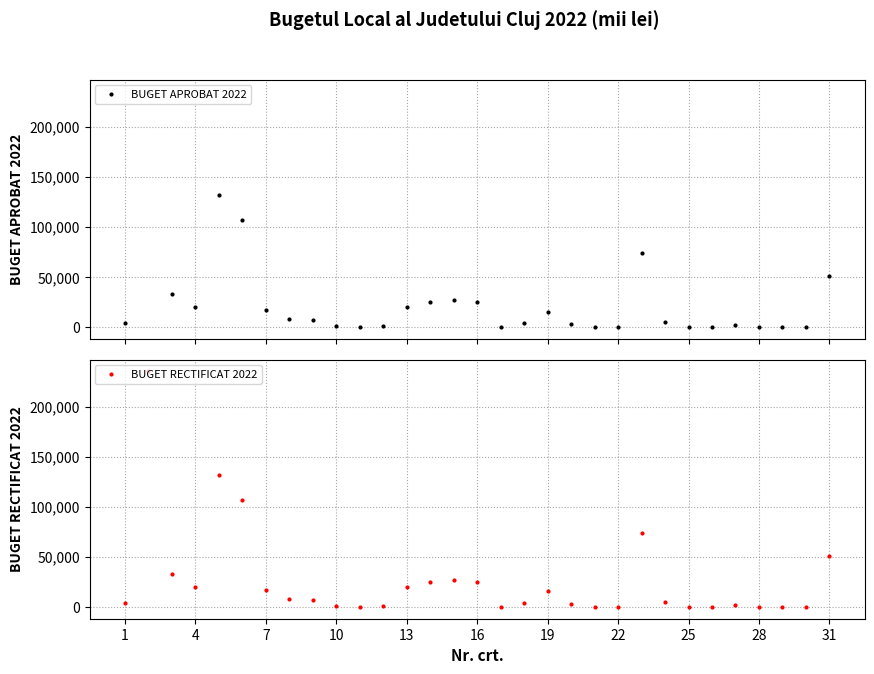

Which series changed the most between 19 and 29?

BUGET APROBAT 2022